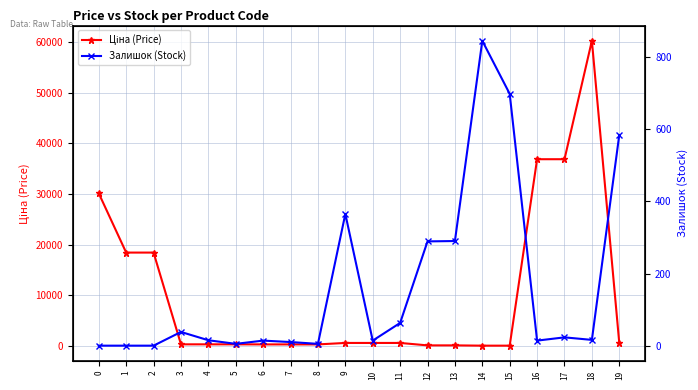

Rank the series at 5 from highest to lowest value.

Ціна (Price), Залишок (Stock)